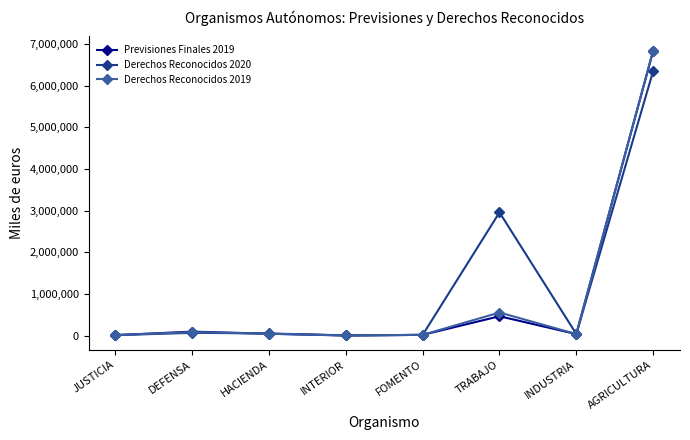

Is it true that Derechos Reconocidos 2019 equals 11126 at JUSTICIA?

True